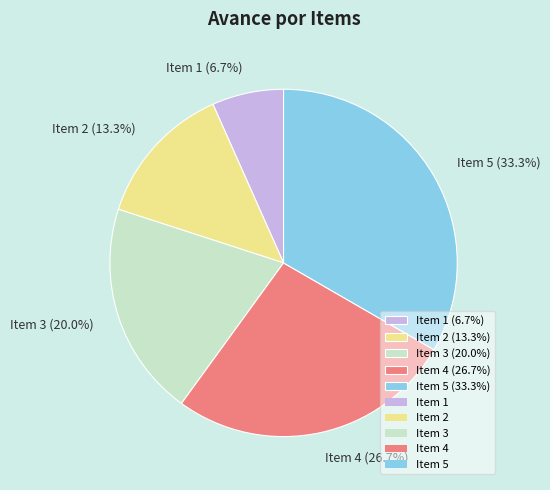

To the nearest percent, what portion does Item 4 represent?

27%